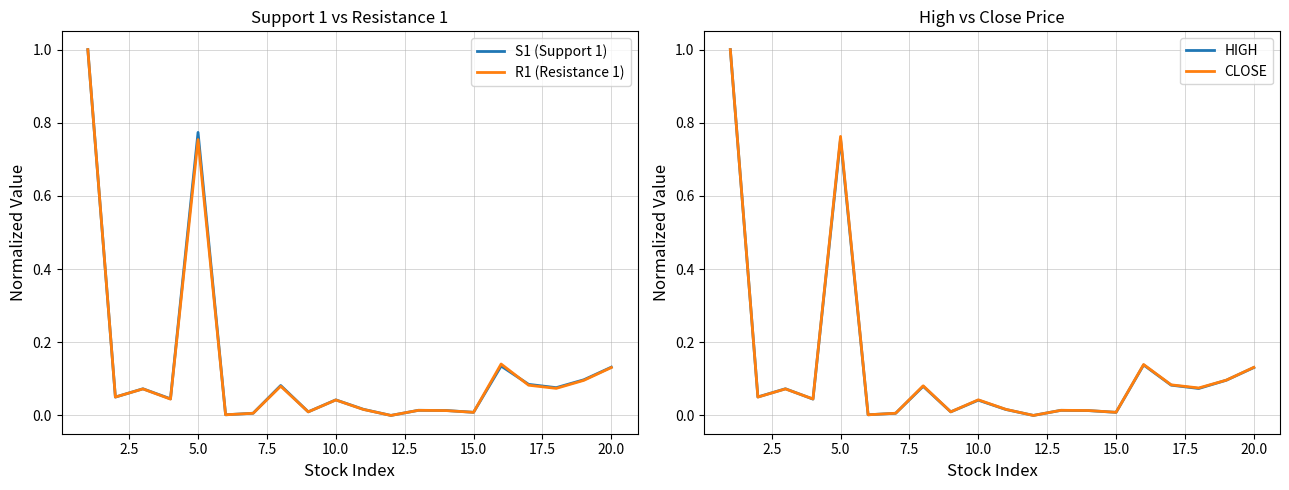

What is the highest value of the S1 (Support 1) series?

1.0